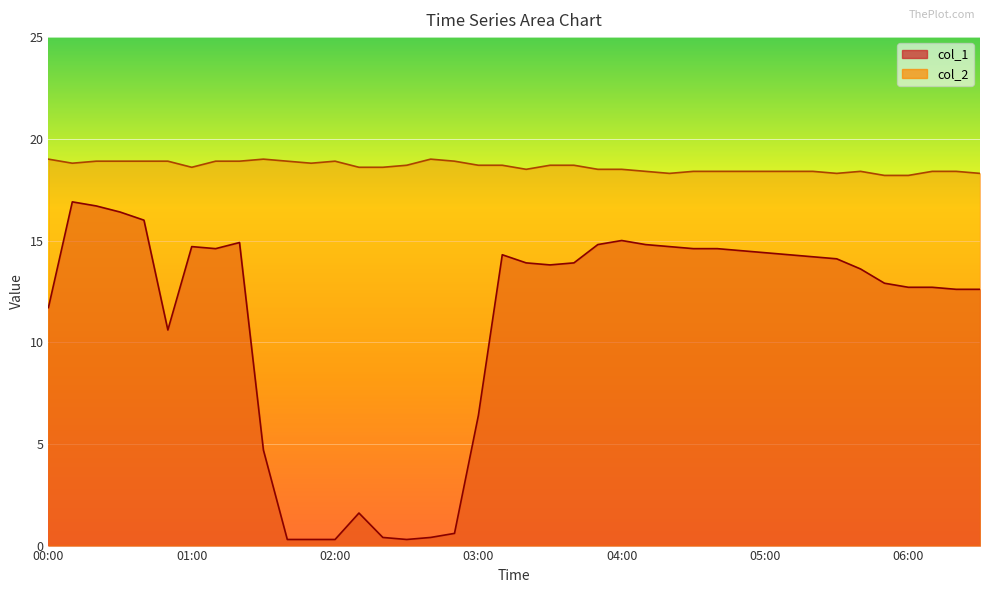

What is the maximum value for col_1?

16.9